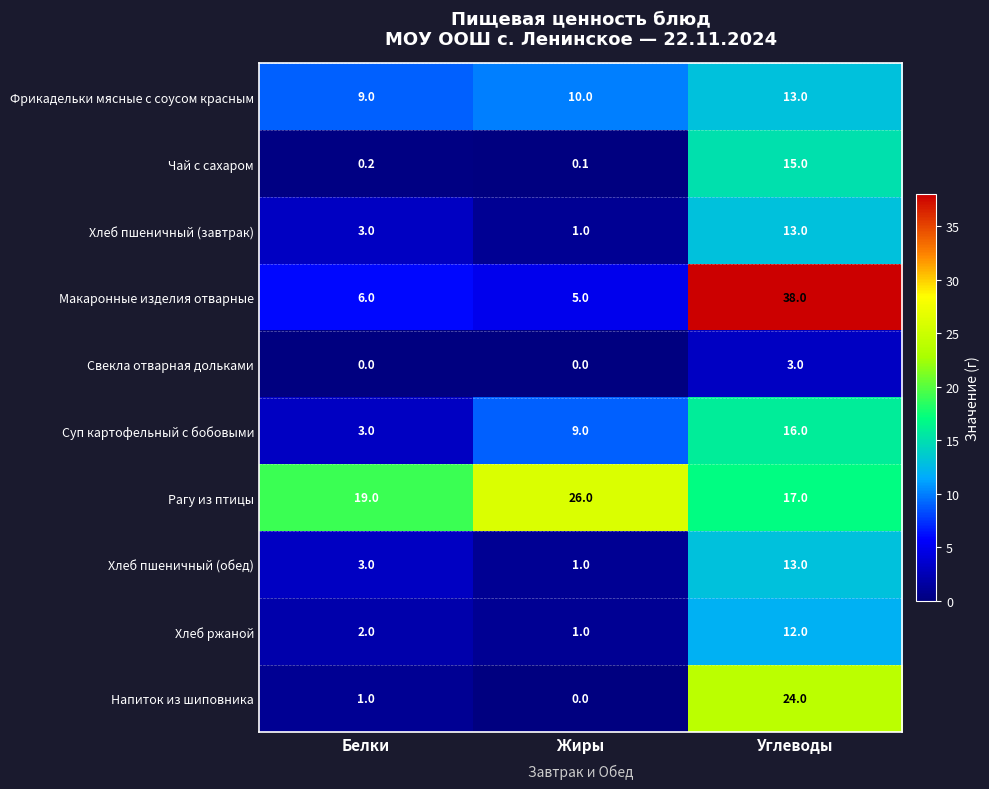

True or false: Макаронные изделия отварные has a value of 17.5 at Углеводы.

False